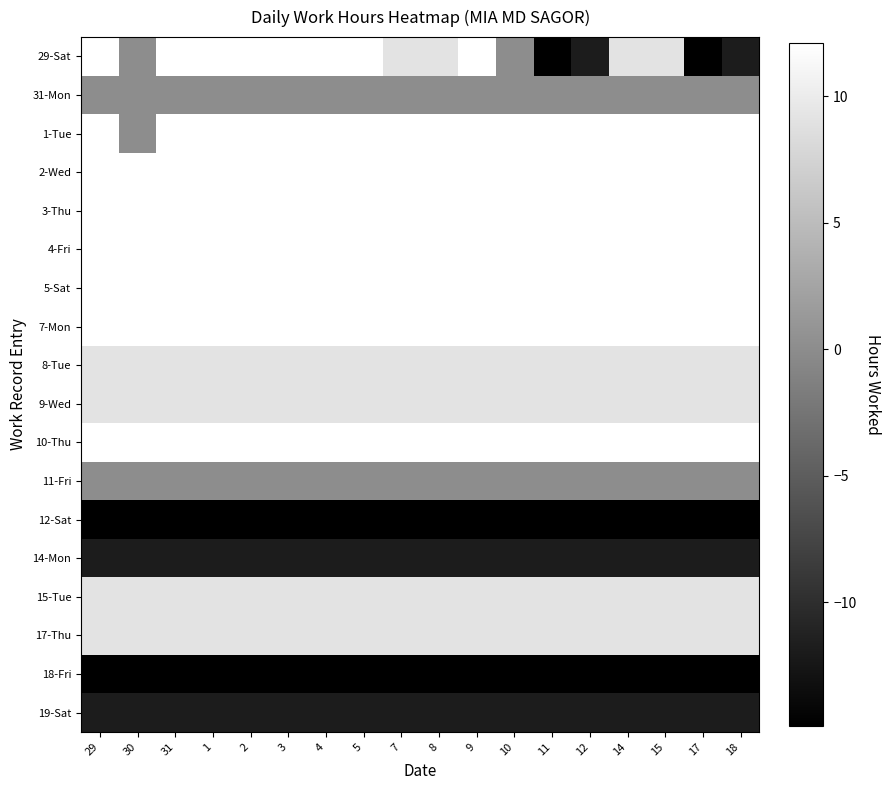

Reading left to right, transcribe all the data shown in this chart.

29-Sat: 29=12.0	30=0.0	31=12.0	1=12.0	2=12.1	3=12.1	4=12.1	5=12.1	7=9.1	8=9.2	9=12.1	10=0.0	11=-14.9	12=-11.9	14=9.1	15=9.1	17=-14.9	18=-11.9
31-Mon: 29=0.0	30=0.0	31=0.0	1=0.0	2=0.0	3=0.0	4=0.0	5=0.0	7=0.0	8=0.0	9=0.0	10=0.0	11=0.0	12=0.0	14=0.0	15=0.0	17=0.0	18=0.0
1-Tue: 29=12.0	30=0.0	31=12.0	1=12.0	2=12.0	3=12.0	4=12.0	5=12.0	7=12.0	8=12.0	9=12.0	10=12.0	11=12.0	12=12.0	14=12.0	15=12.0	17=12.0	18=12.0
2-Wed: 29=12.0	30=12.0	31=12.0	1=12.0	2=12.0	3=12.0	4=12.0	5=12.0	7=12.0	8=12.0	9=12.0	10=12.0	11=12.0	12=12.0	14=12.0	15=12.0	17=12.0	18=12.0
3-Thu: 29=12.1	30=12.1	31=12.1	1=12.1	2=12.1	3=12.1	4=12.1	5=12.1	7=12.1	8=12.1	9=12.1	10=12.1	11=12.1	12=12.1	14=12.1	15=12.1	17=12.1	18=12.1
4-Fri: 29=12.1	30=12.1	31=12.1	1=12.1	2=12.1	3=12.1	4=12.1	5=12.1	7=12.1	8=12.1	9=12.1	10=12.1	11=12.1	12=12.1	14=12.1	15=12.1	17=12.1	18=12.1
5-Sat: 29=12.1	30=12.1	31=12.1	1=12.1	2=12.1	3=12.1	4=12.1	5=12.1	7=12.1	8=12.1	9=12.1	10=12.1	11=12.1	12=12.1	14=12.1	15=12.1	17=12.1	18=12.1
7-Mon: 29=12.1	30=12.1	31=12.1	1=12.1	2=12.1	3=12.1	4=12.1	5=12.1	7=12.1	8=12.1	9=12.1	10=12.1	11=12.1	12=12.1	14=12.1	15=12.1	17=12.1	18=12.1
8-Tue: 29=9.1	30=9.1	31=9.1	1=9.1	2=9.1	3=9.1	4=9.1	5=9.1	7=9.1	8=9.1	9=9.1	10=9.1	11=9.1	12=9.1	14=9.1	15=9.1	17=9.1	18=9.1
9-Wed: 29=9.2	30=9.2	31=9.2	1=9.2	2=9.2	3=9.2	4=9.2	5=9.2	7=9.2	8=9.2	9=9.2	10=9.2	11=9.2	12=9.2	14=9.2	15=9.2	17=9.2	18=9.2
10-Thu: 29=12.1	30=12.1	31=12.1	1=12.1	2=12.1	3=12.1	4=12.1	5=12.1	7=12.1	8=12.1	9=12.1	10=12.1	11=12.1	12=12.1	14=12.1	15=12.1	17=12.1	18=12.1
11-Fri: 29=0.0	30=0.0	31=0.0	1=0.0	2=0.0	3=0.0	4=0.0	5=0.0	7=0.0	8=0.0	9=0.0	10=0.0	11=0.0	12=0.0	14=0.0	15=0.0	17=0.0	18=0.0
12-Sat: 29=-14.9	30=-14.9	31=-14.9	1=-14.9	2=-14.9	3=-14.9	4=-14.9	5=-14.9	7=-14.9	8=-14.9	9=-14.9	10=-14.9	11=-14.9	12=-14.9	14=-14.9	15=-14.9	17=-14.9	18=-14.9
14-Mon: 29=-11.9	30=-11.9	31=-11.9	1=-11.9	2=-11.9	3=-11.9	4=-11.9	5=-11.9	7=-11.9	8=-11.9	9=-11.9	10=-11.9	11=-11.9	12=-11.9	14=-11.9	15=-11.9	17=-11.9	18=-11.9
15-Tue: 29=9.1	30=9.1	31=9.1	1=9.1	2=9.1	3=9.1	4=9.1	5=9.1	7=9.1	8=9.1	9=9.1	10=9.1	11=9.1	12=9.1	14=9.1	15=9.1	17=9.1	18=9.1
17-Thu: 29=9.1	30=9.1	31=9.1	1=9.1	2=9.1	3=9.1	4=9.1	5=9.1	7=9.1	8=9.1	9=9.1	10=9.1	11=9.1	12=9.1	14=9.1	15=9.1	17=9.1	18=9.1
18-Fri: 29=-14.9	30=-14.9	31=-14.9	1=-14.9	2=-14.9	3=-14.9	4=-14.9	5=-14.9	7=-14.9	8=-14.9	9=-14.9	10=-14.9	11=-14.9	12=-14.9	14=-14.9	15=-14.9	17=-14.9	18=-14.9
19-Sat: 29=-11.9	30=-11.9	31=-11.9	1=-11.9	2=-11.9	3=-11.9	4=-11.9	5=-11.9	7=-11.9	8=-11.9	9=-11.9	10=-11.9	11=-11.9	12=-11.9	14=-11.9	15=-11.9	17=-11.9	18=-11.9